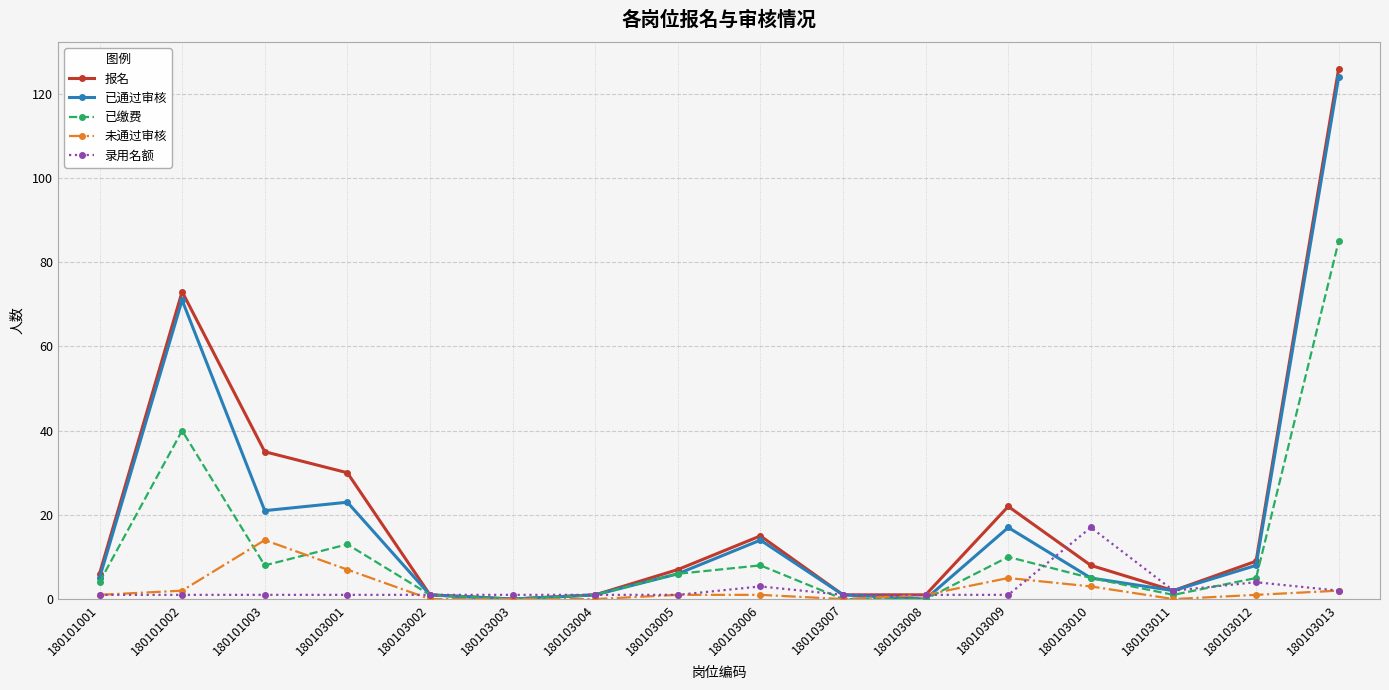

What is the spread (max minus min) of values at 180103009?

21